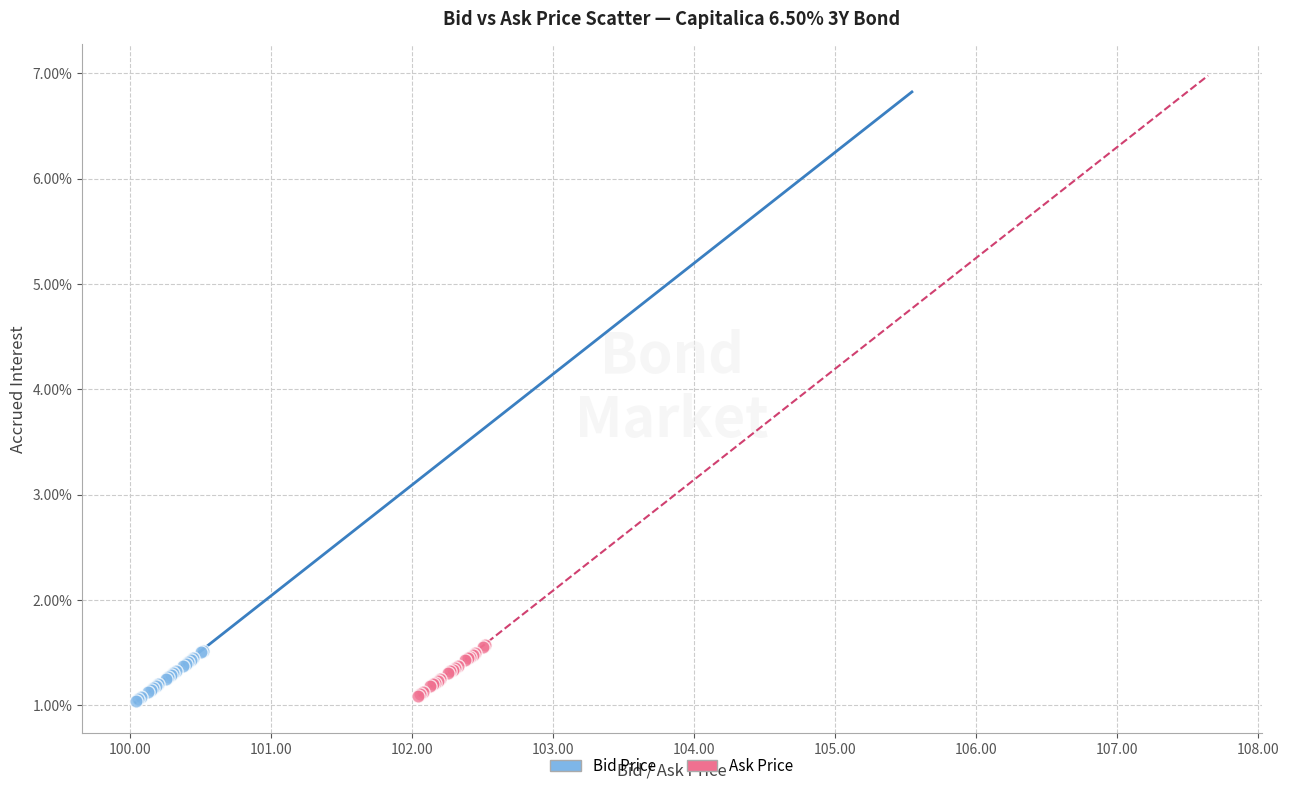

What are all the series names shown in the legend?

Bid Price, Ask Price